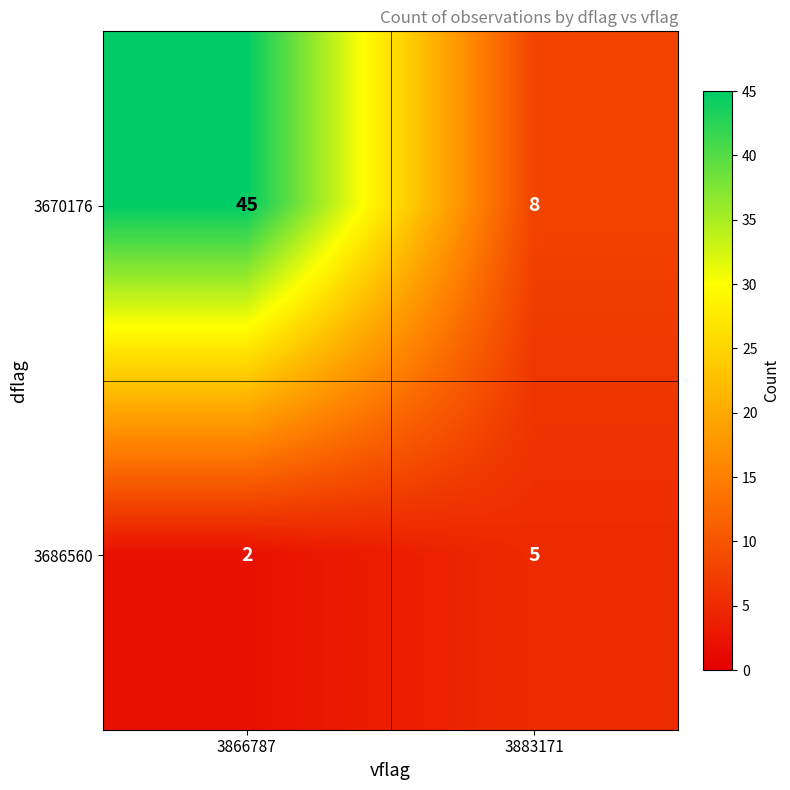

Which series has the widest spread of values?

3670176